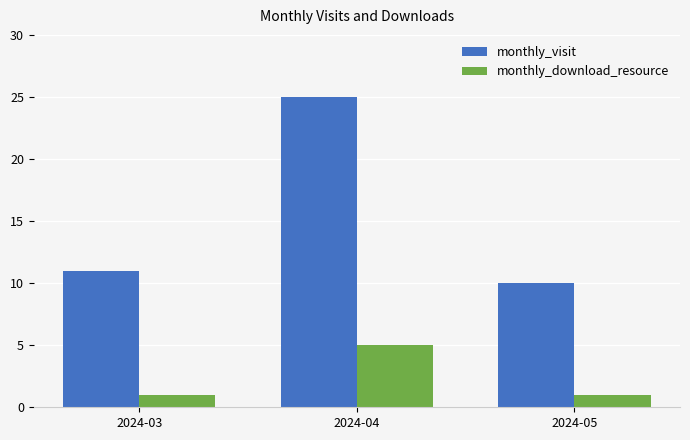

What is the value of the monthly_visit bar at the 1st from the left?

11